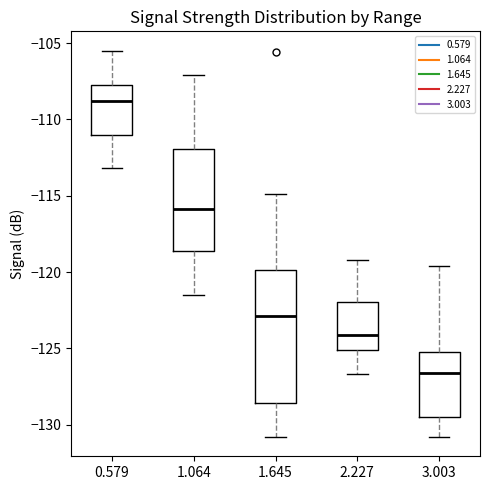

Which box has the highest median line?

0.579